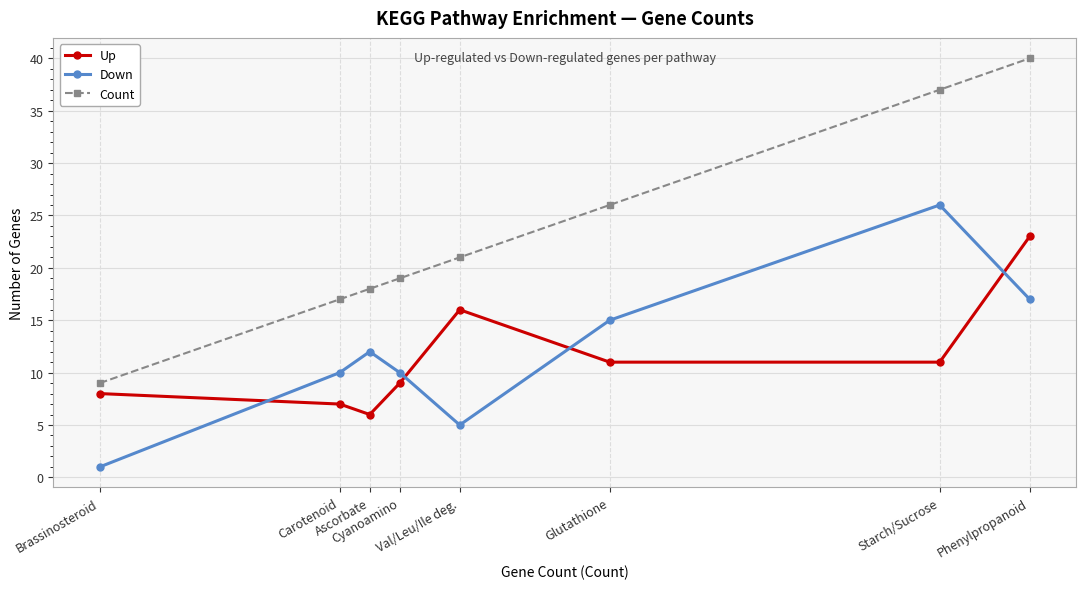

What is the label of the 2nd point from the right?

Starch/Sucrose